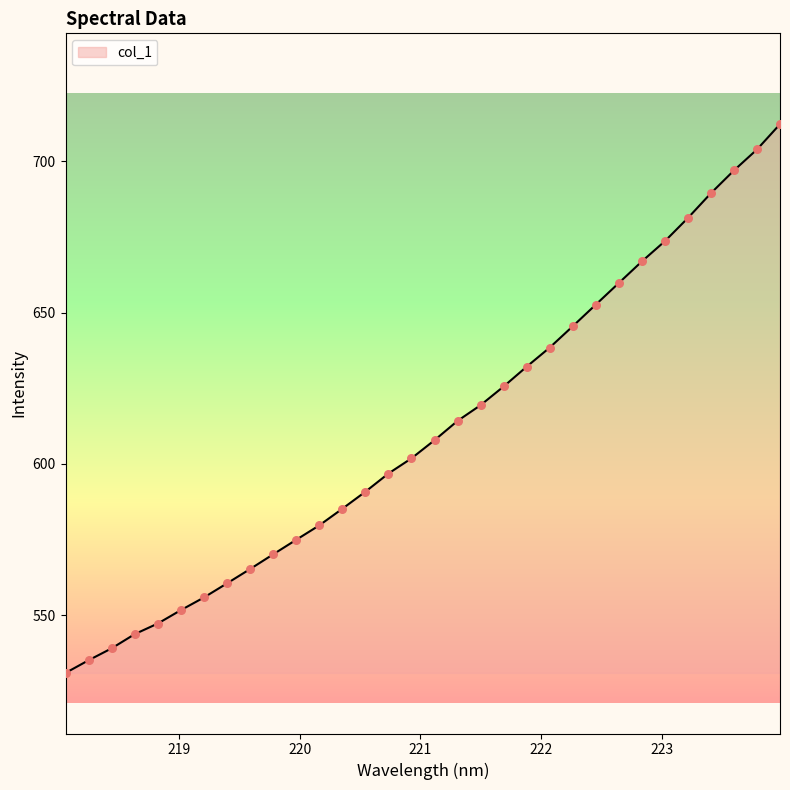

What is the difference between the maximum and minimum values?

181.2